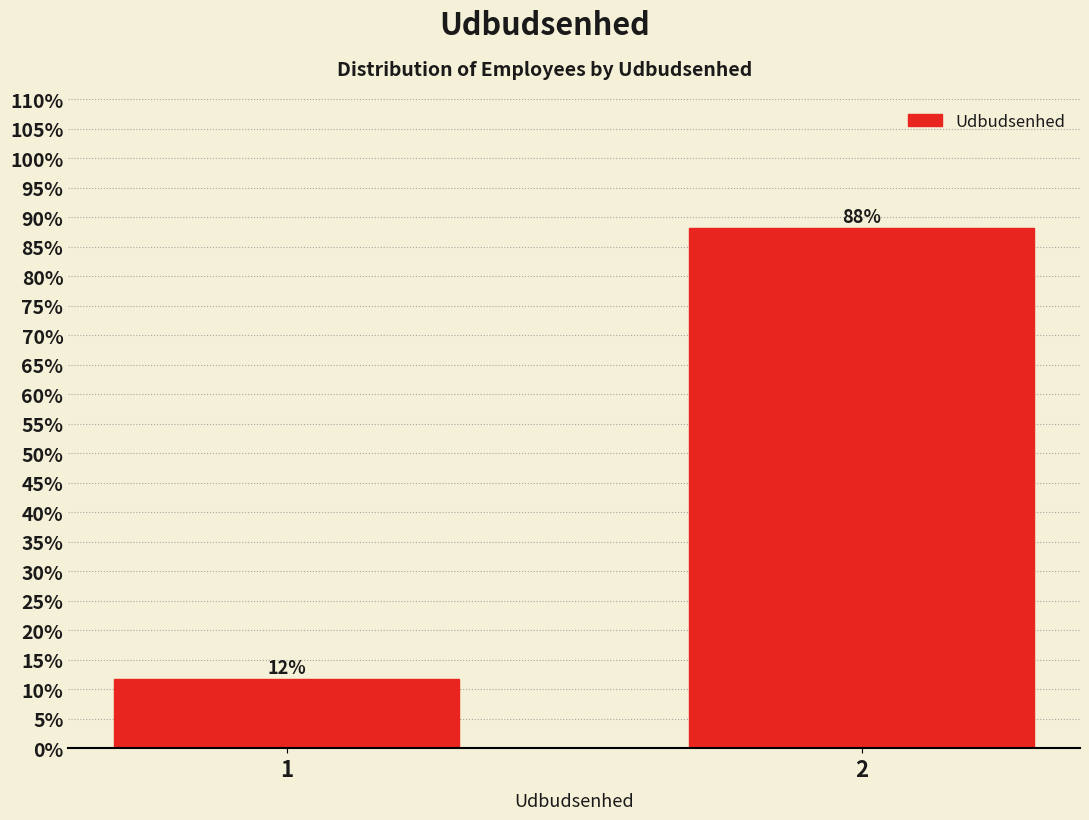

Read the value at 2.

88.2